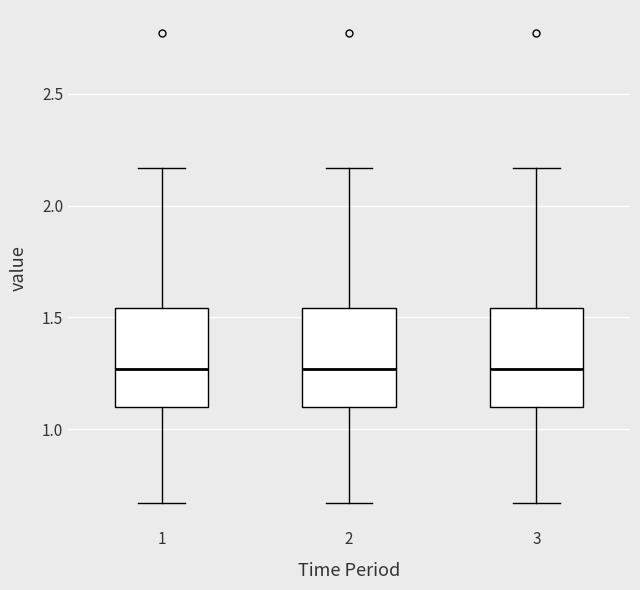

Reading left to right, transcribe this box plot: for each box, give where its median line is, the range the box spans, and where its two whiskers end, as read against the y-axis. The values are not printed on the chart, so give them approximately, as read against the axis.

1: median 1.25, box 1.10 to 1.55, whiskers 0.65 to 2.15
2: median 1.25, box 1.10 to 1.55, whiskers 0.65 to 2.15
3: median 1.25, box 1.10 to 1.55, whiskers 0.65 to 2.15